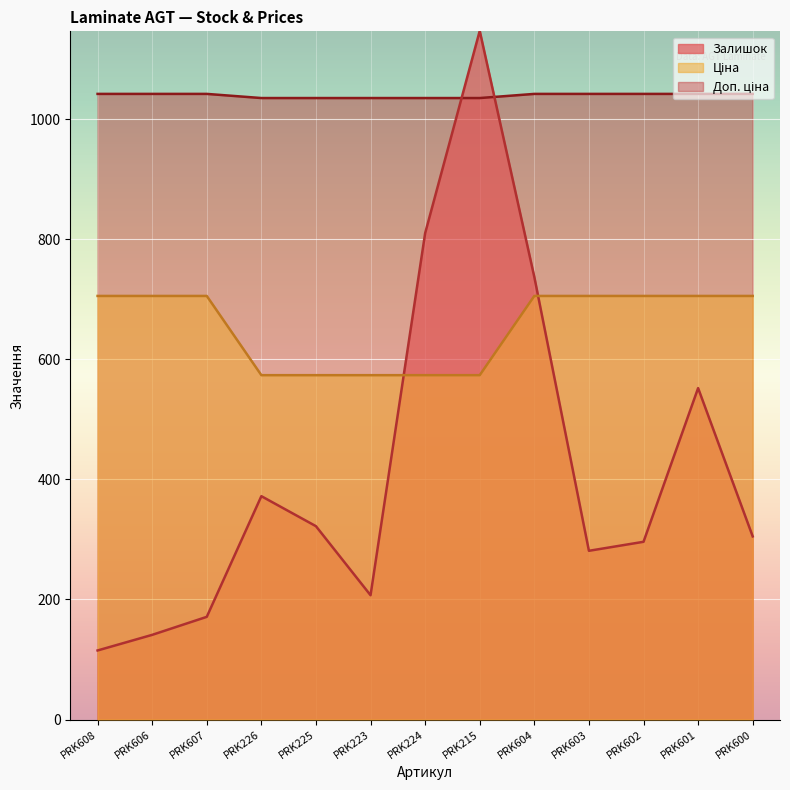

Is it true that Ціна equals 573.5 at PRK215?

True